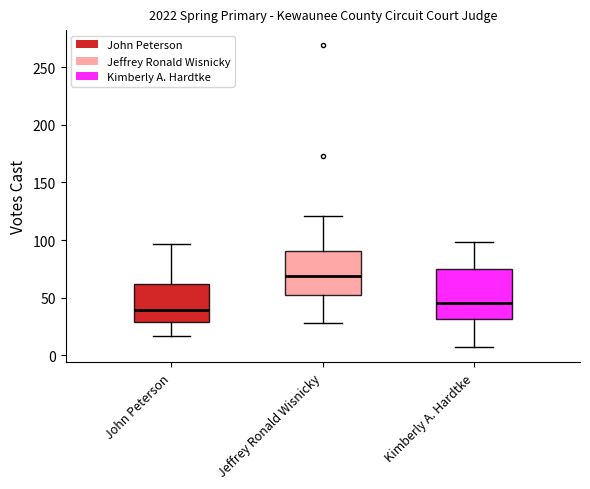

Which box's median line is the highest?

Jeffrey Ronald Wisnicky